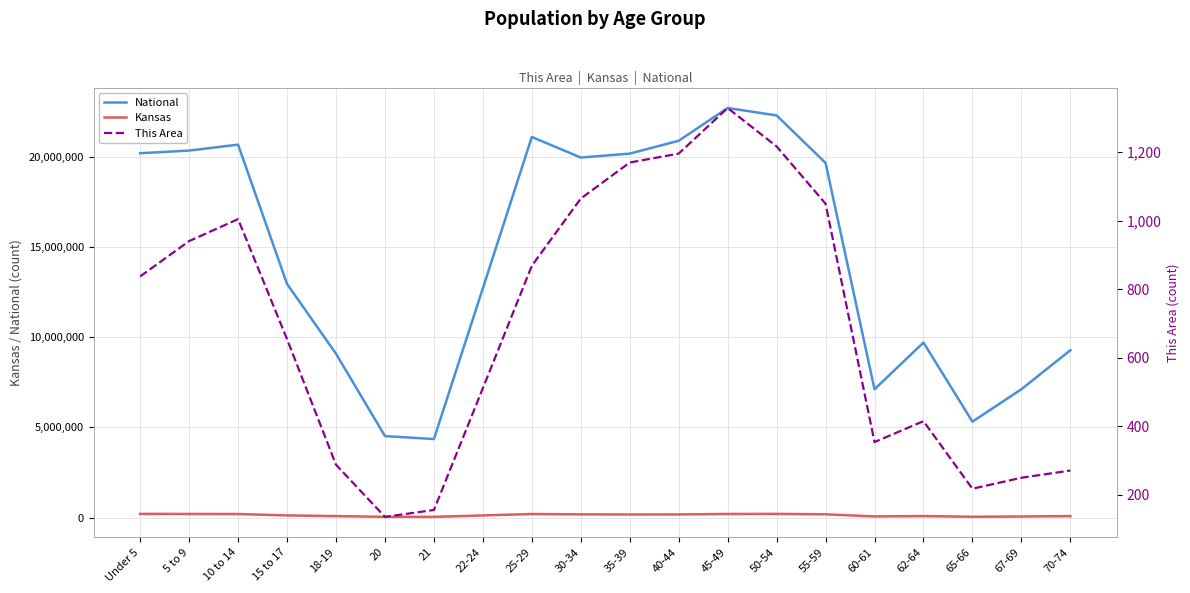

Is it true that National equals 4354294 at 21?

True